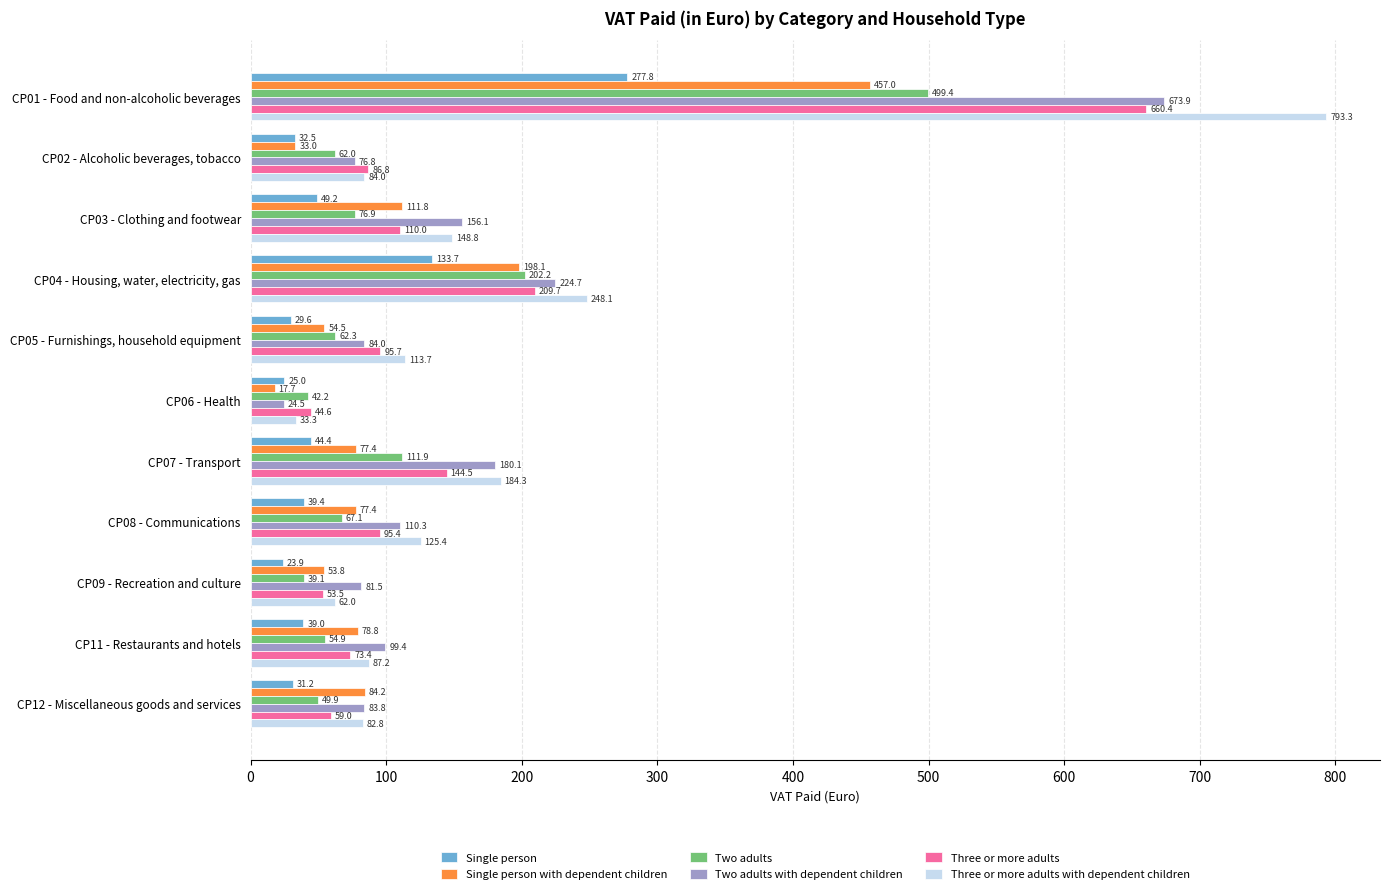

True or false: Three or more adults with dependent children has a value of 248.1 at CP04 - Housing, water, electricity, gas.

True